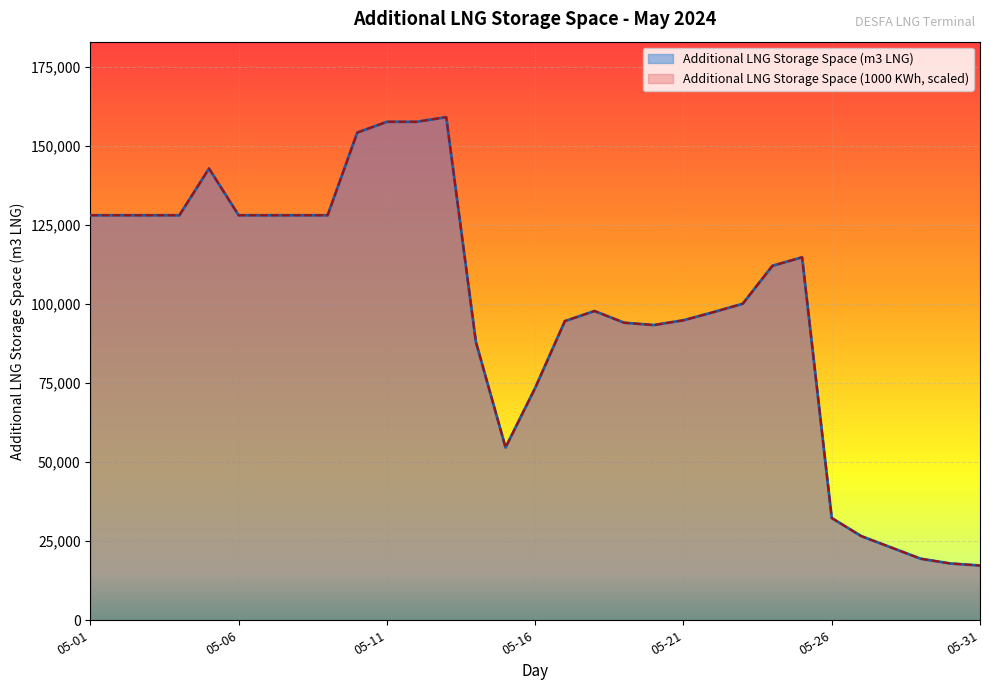

At which category does the chart reach its peak across all series?

2024-05-13